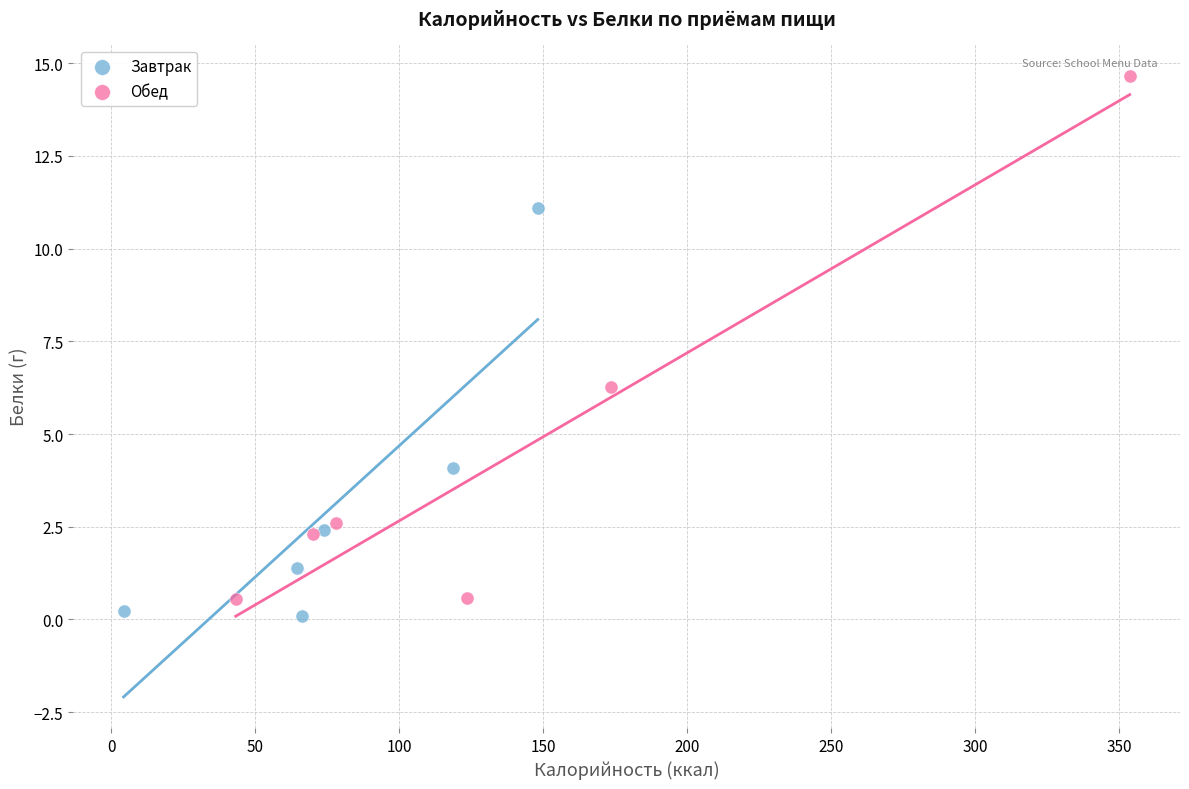

Which series has the widest spread of Y values?

Обед